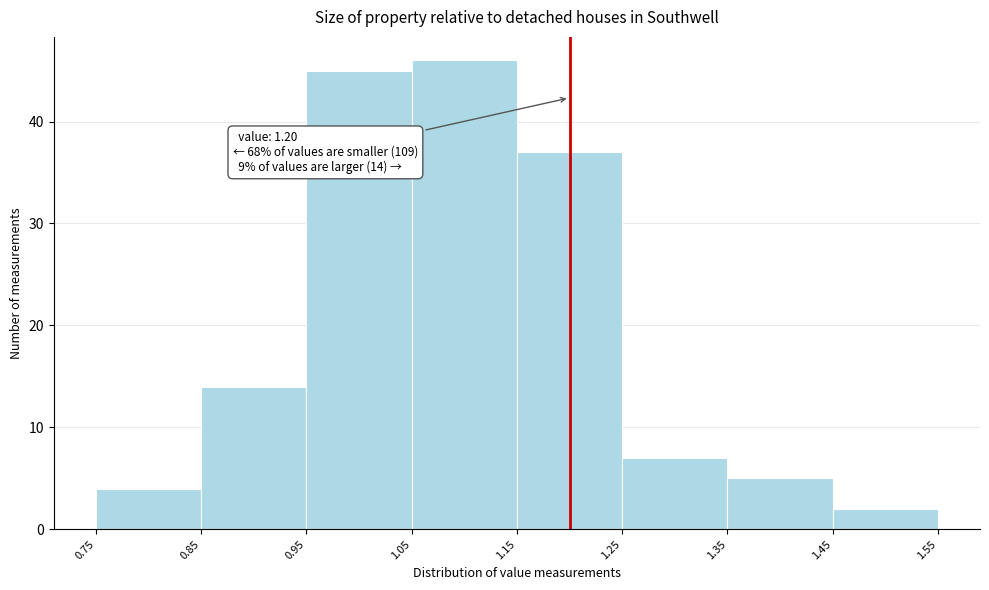

Over which range of the x-axis is the bar tallest?

1.05 to 1.15